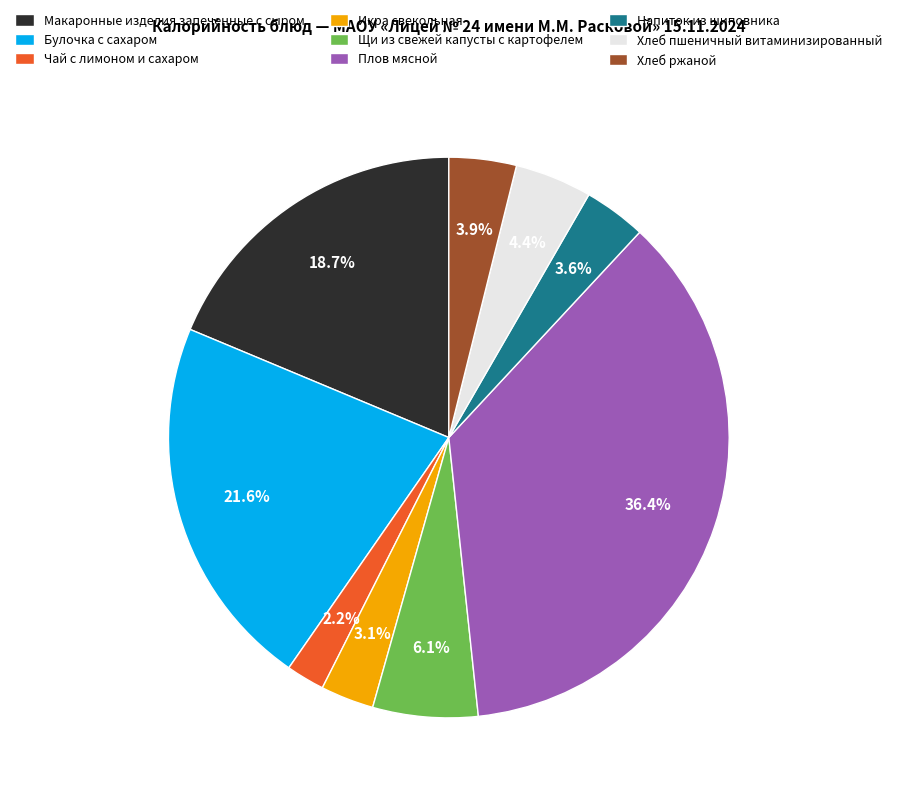

Count the number of slices in the pie.

9